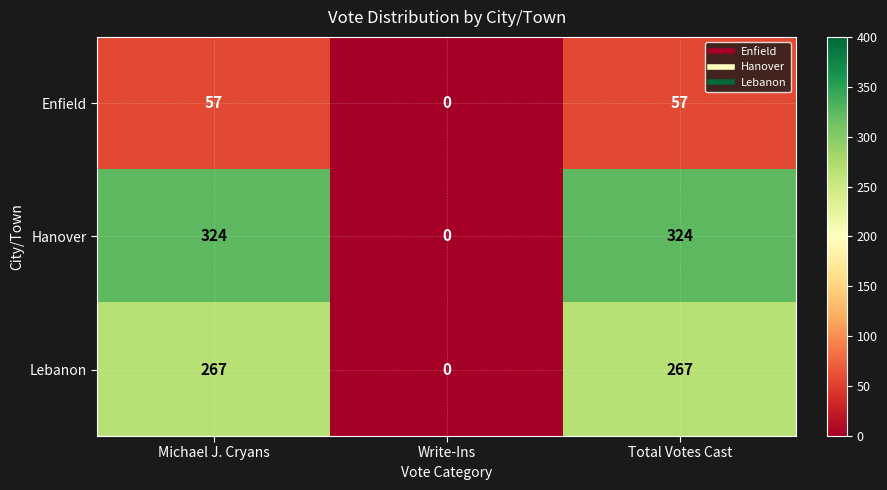

Is it true that Enfield equals 57 at Michael J. Cryans?

True